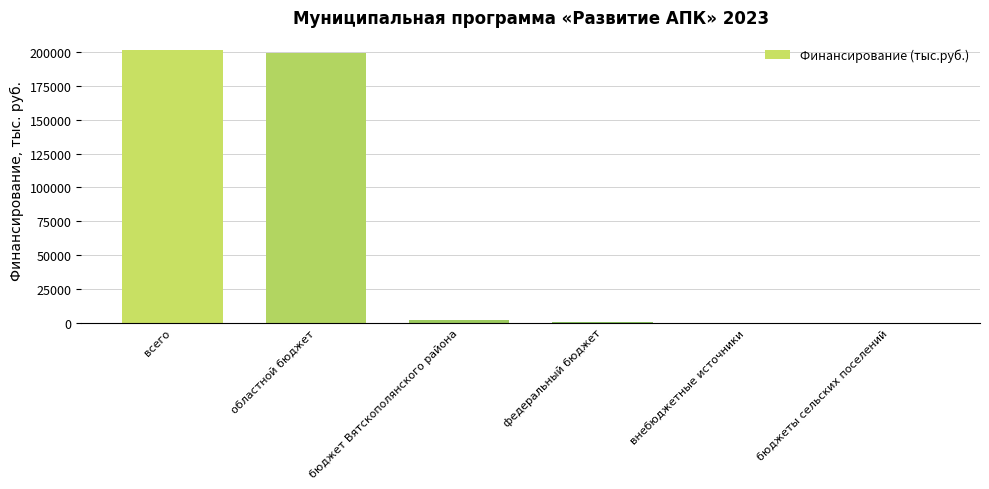

The value at бюджеты сельских поселений is 80088.8. True or false?

False